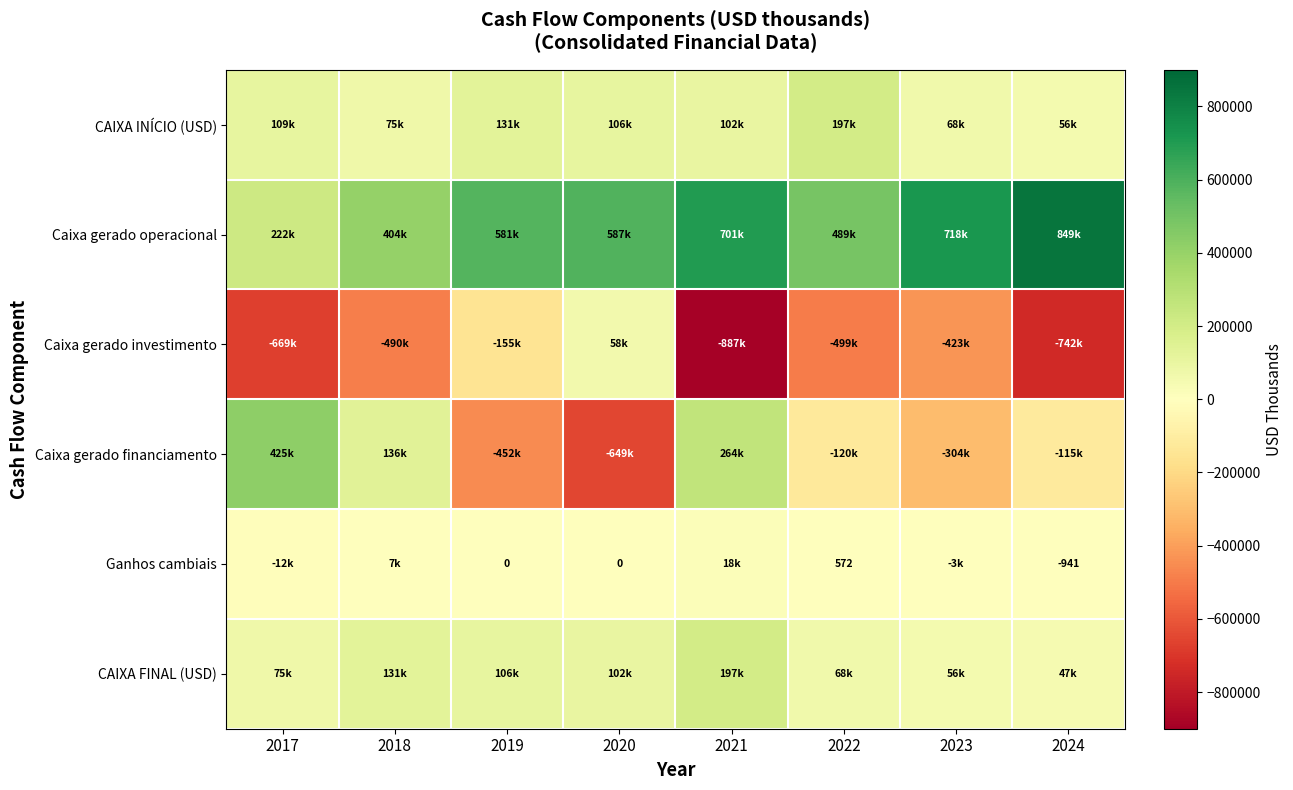

The Ganhos cambiais series shows -1534.4 at 2024. True or false?

False